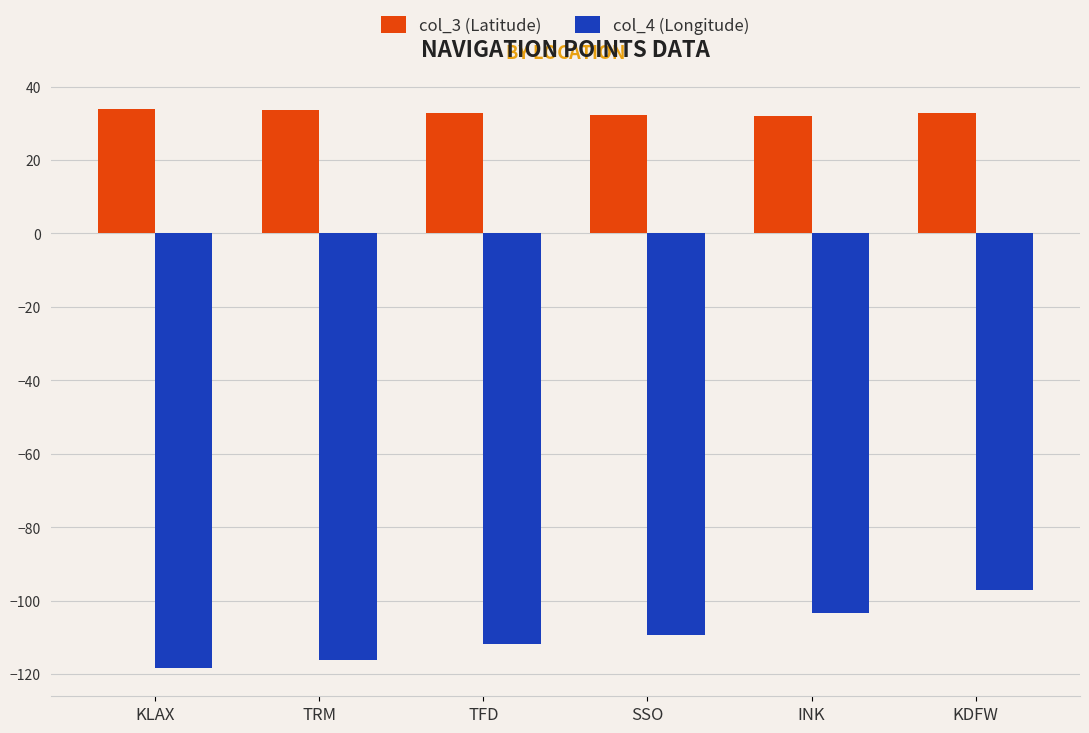

Rank the series by their average value, from lowest to highest.

col_4 (Longitude), col_3 (Latitude)